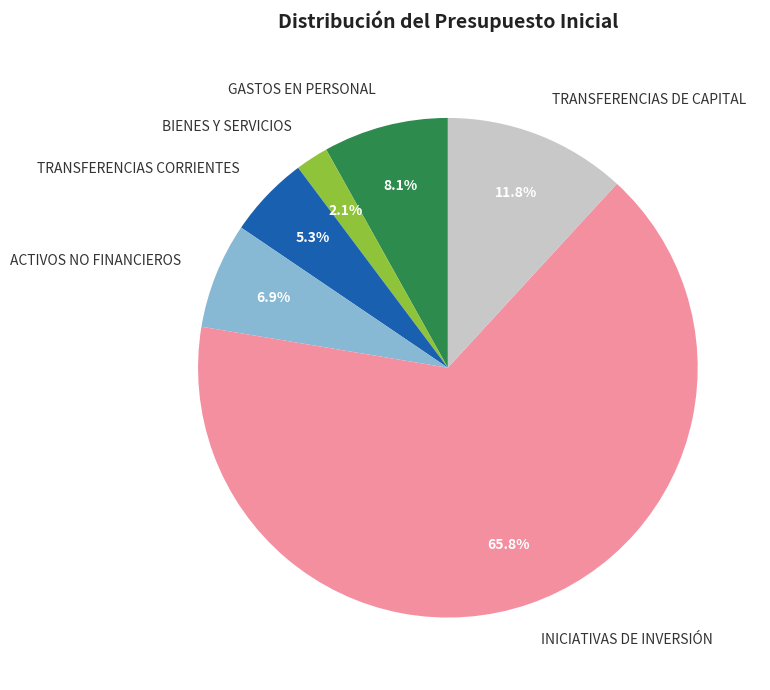

To the nearest percent, what is the difference between the largest and smallest slice percentages?

64%